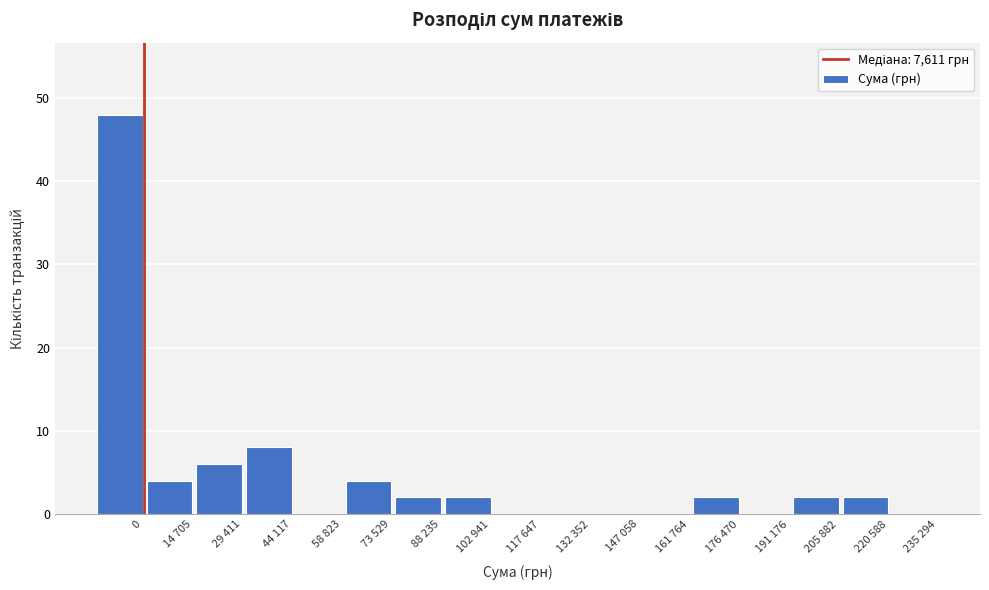

Reading left to right, transcribe all the data shown in this chart.

0=48	14 705=4	29 411=6	44 117=8	58 823=0	73 529=4	88 235=2	102 941=2	117 647=0	132 352=0	147 058=0	161 764=0	176 470=2	191 176=0	205 882=2	220 588=2	235 294=0